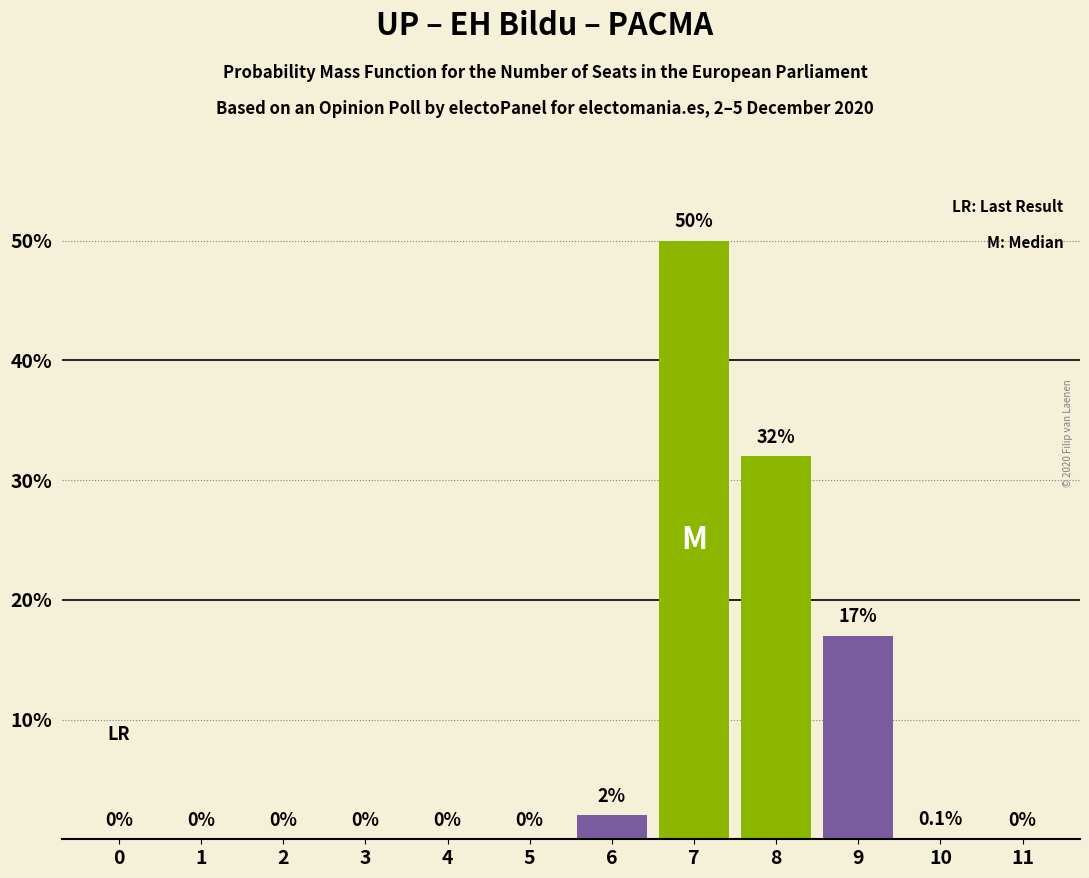

Reading right to left, what are all the values shown in this chart?

11=0.0	10=0.1	9=17.0	8=32.0	7=50.0	6=2.0	5=0.0	4=0.0	3=0.0	2=0.0	1=0.0	0=0.0